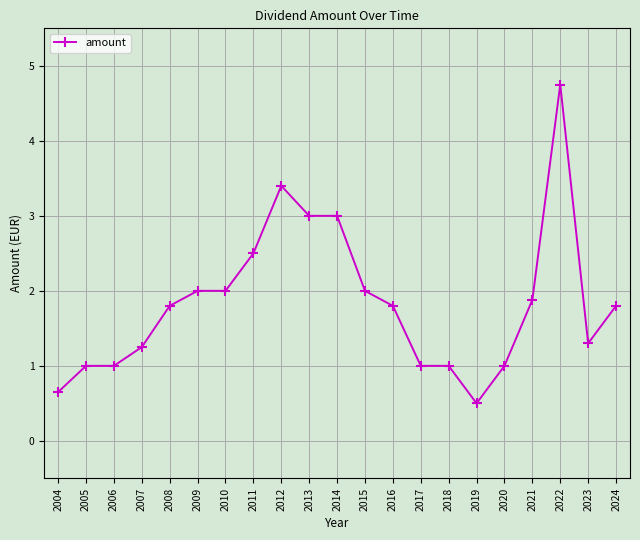

Count the number of data series in this chart.

1